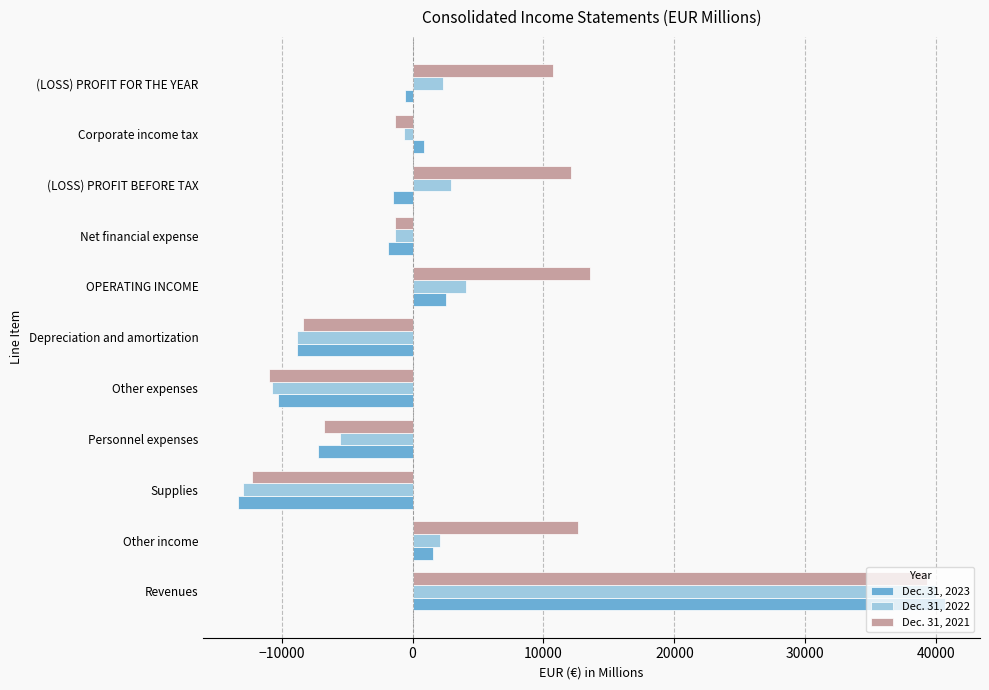

Which series changed the most between Other income and Depreciation and amortization?

Dec. 31, 2021